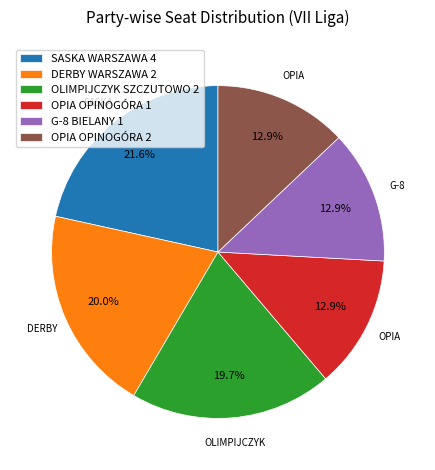

Do SASKA WARSZAWA 4 and DERBY WARSZAWA 2 together represent more than half of the pie?

No